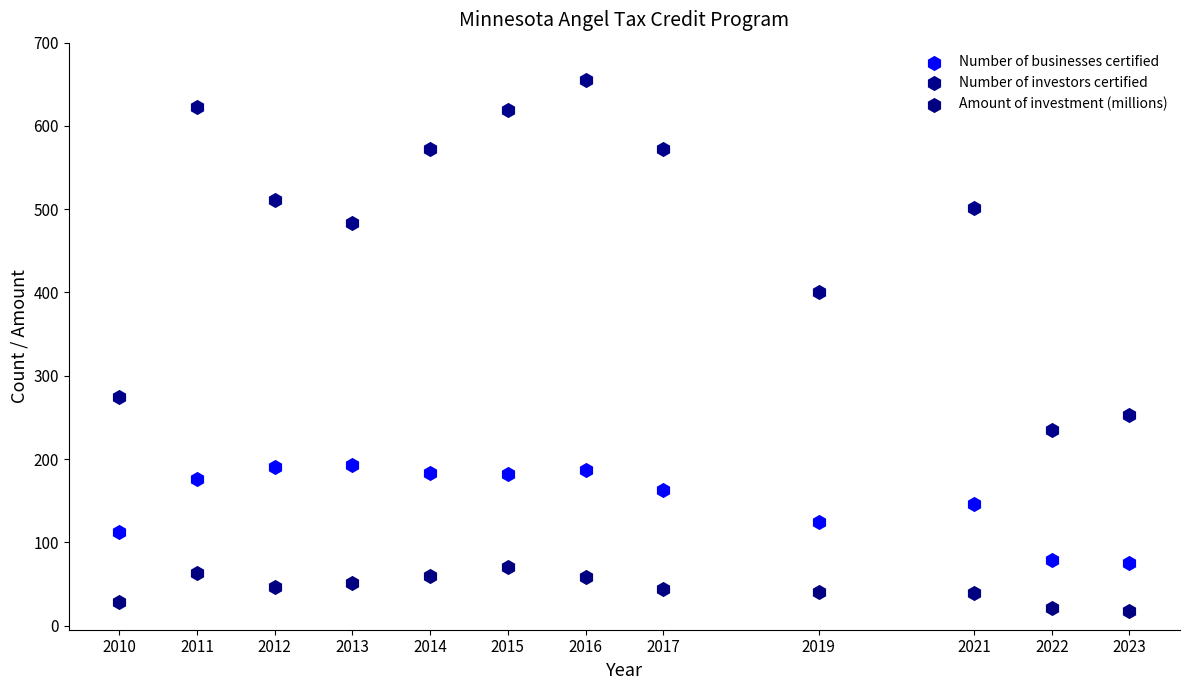

Which series contains the lowest Y value?

Amount of investment (millions)